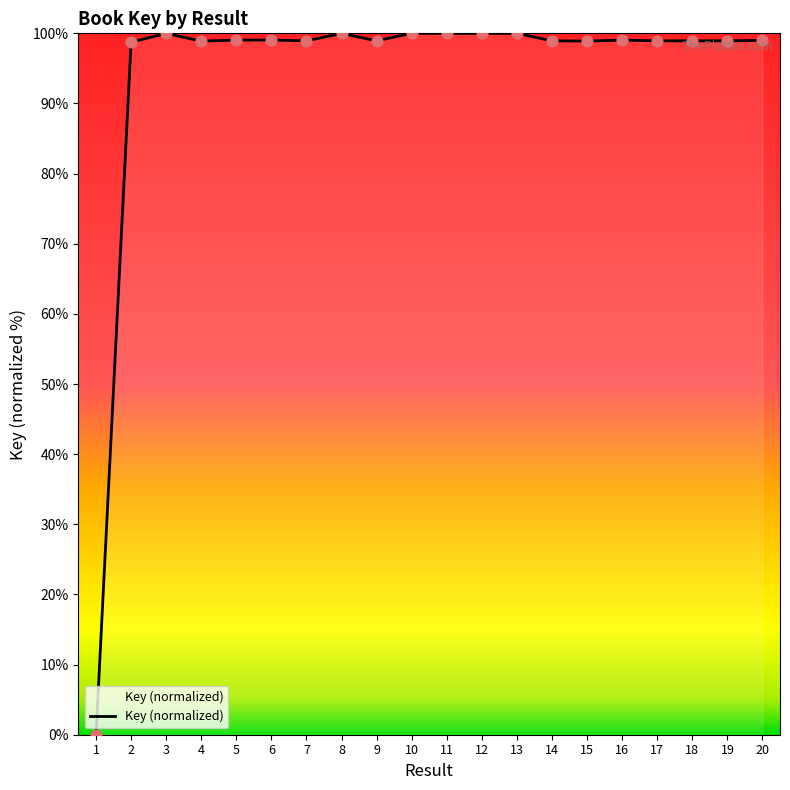

Approximately how many times larger is the value at 15 compared to 20?

1.0